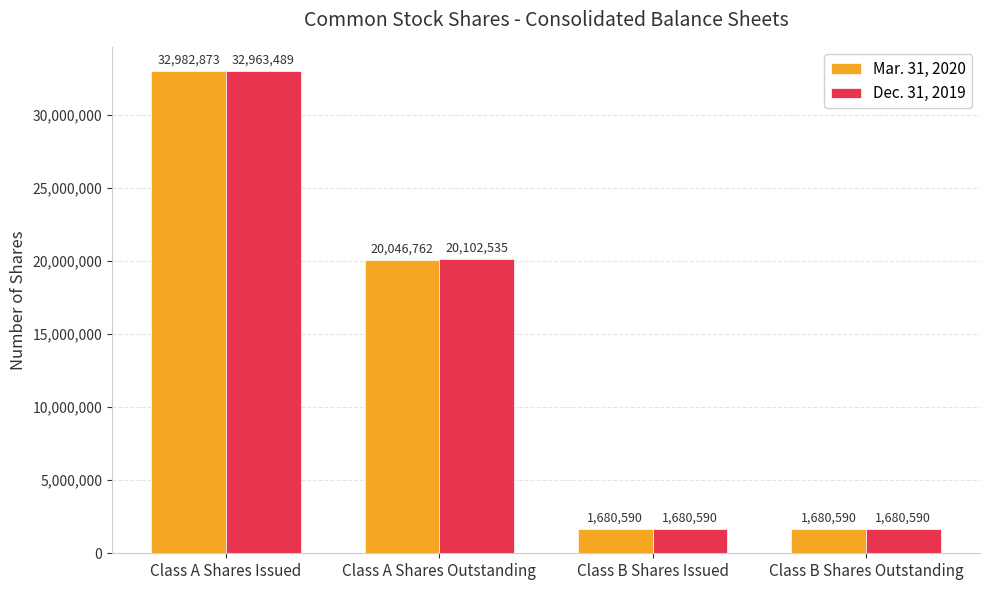

Rank the series by their maximum value, from lowest to highest.

Dec. 31, 2019, Mar. 31, 2020